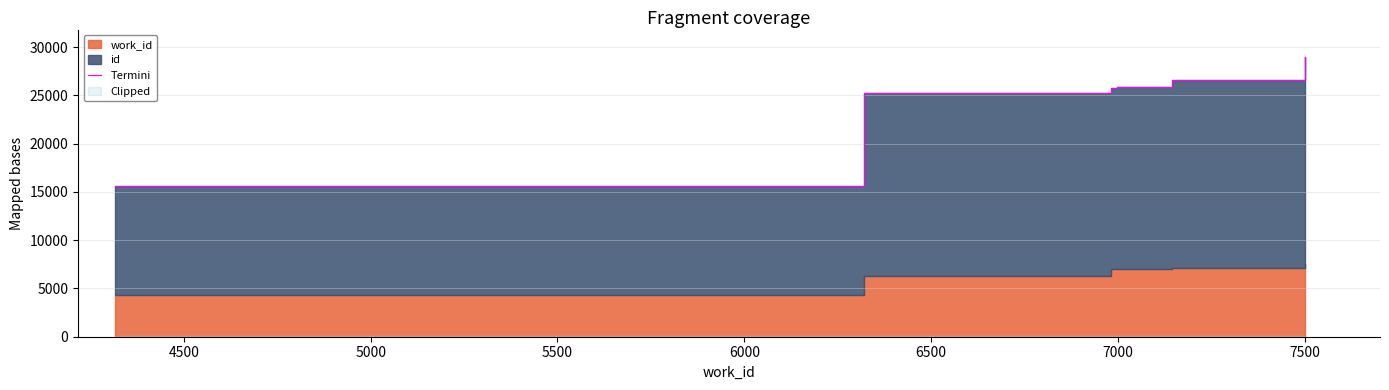

How many categories are shown in the chart?

7